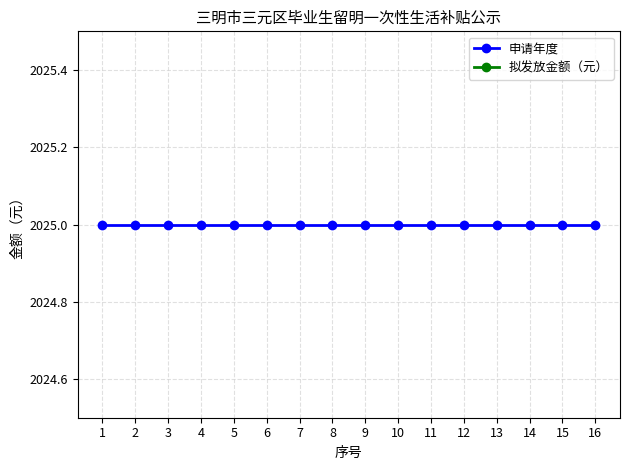

Which label corresponds to the smallest value in the chart?

1